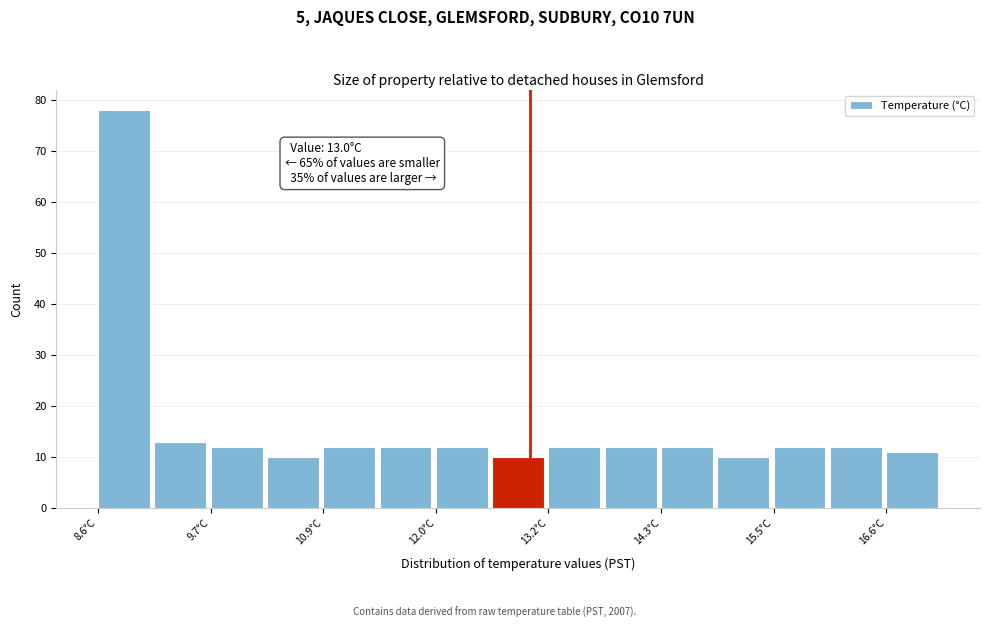

Around what value on the x-axis is the tallest bar? Give the approximate position of its centre, as read against the axis.

8.8